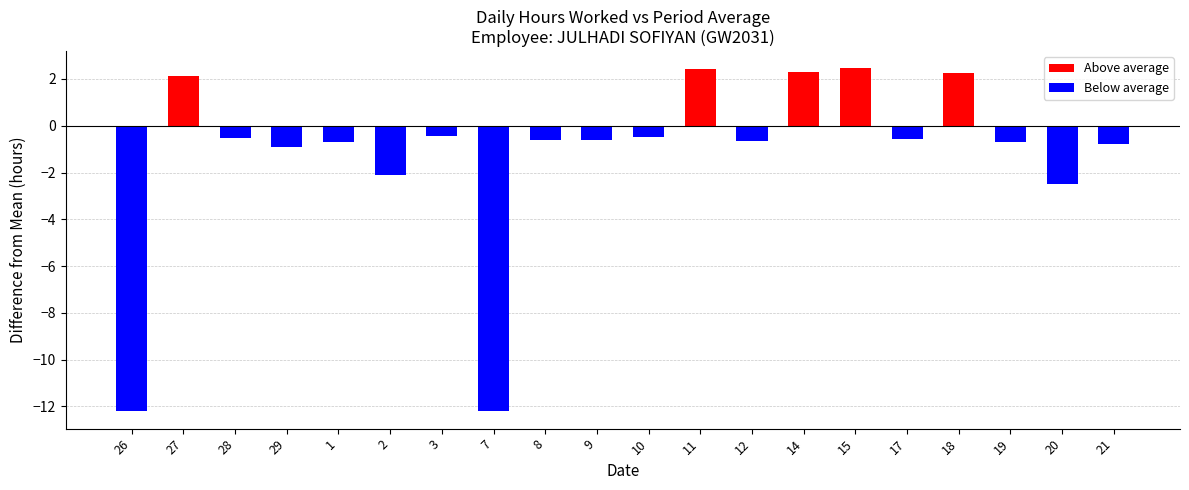

What is the sum of the values at 3 and 11?

2.0